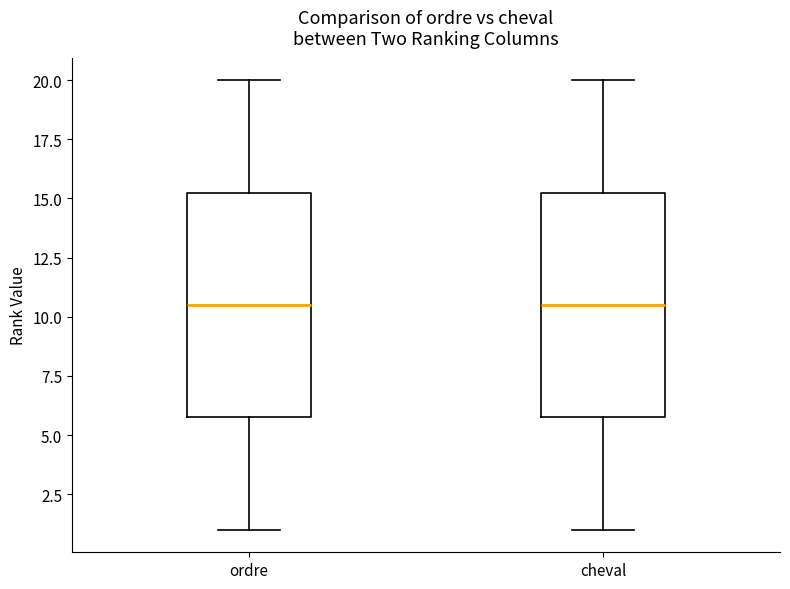

Reading left to right, read every box against the y-axis: the position of its median line, the range the box covers, and the ends of its whiskers. The values are not printed on the chart, so give them approximately, as read against the axis.

ordre: median 10.5, box 6.0 to 15.5, whiskers 1.0 to 20.0
cheval: median 10.5, box 6.0 to 15.5, whiskers 1.0 to 20.0